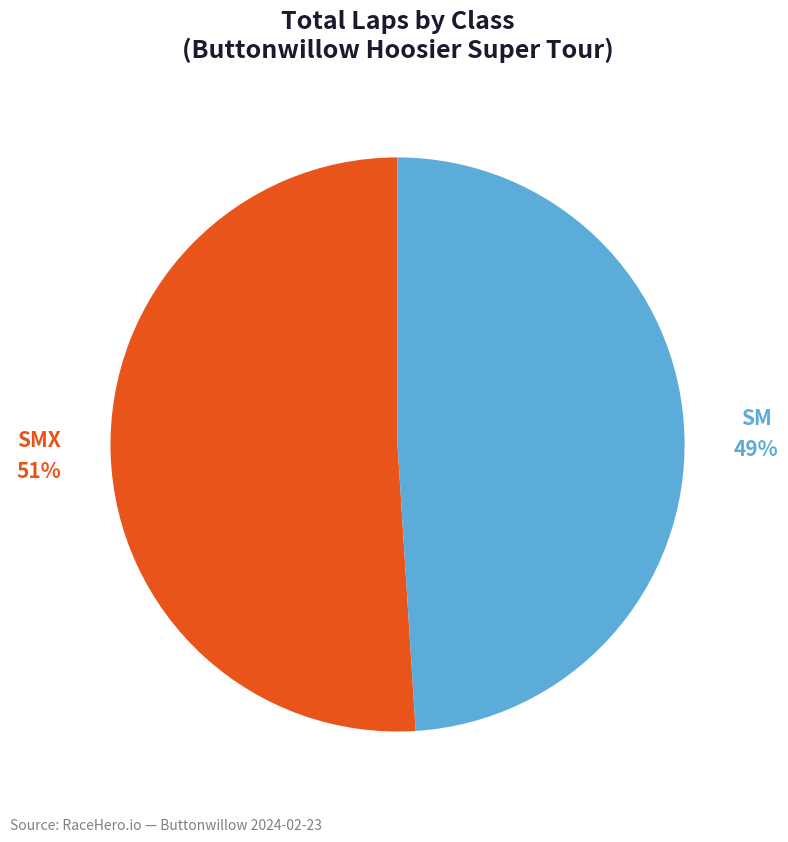

To the nearest percent, what is the average slice percentage?

50%